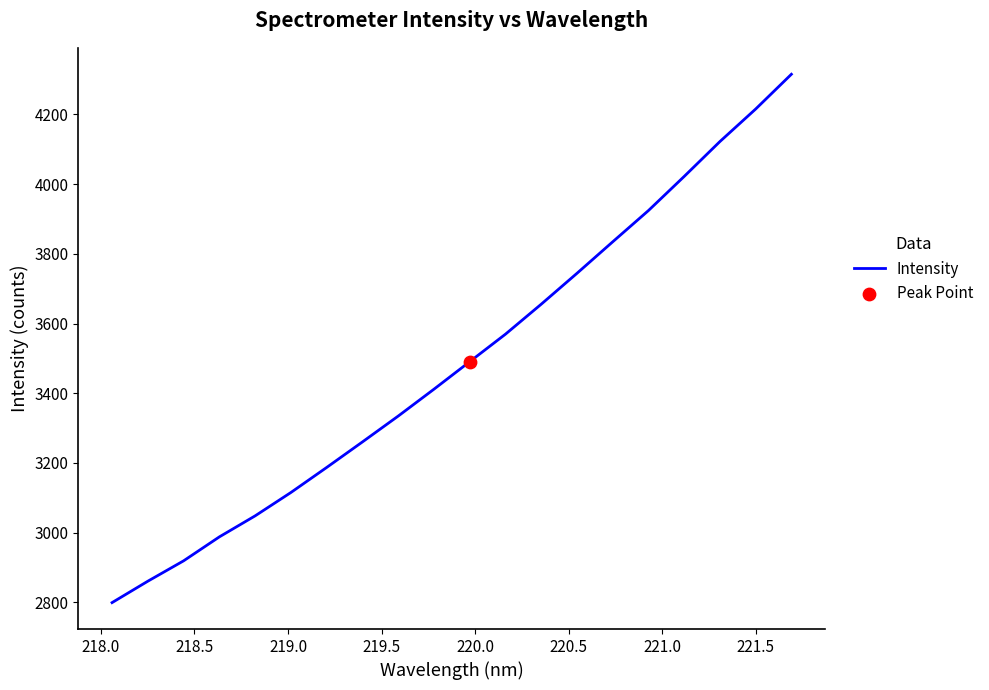

What is the difference between the maximum and minimum values?

1516.1